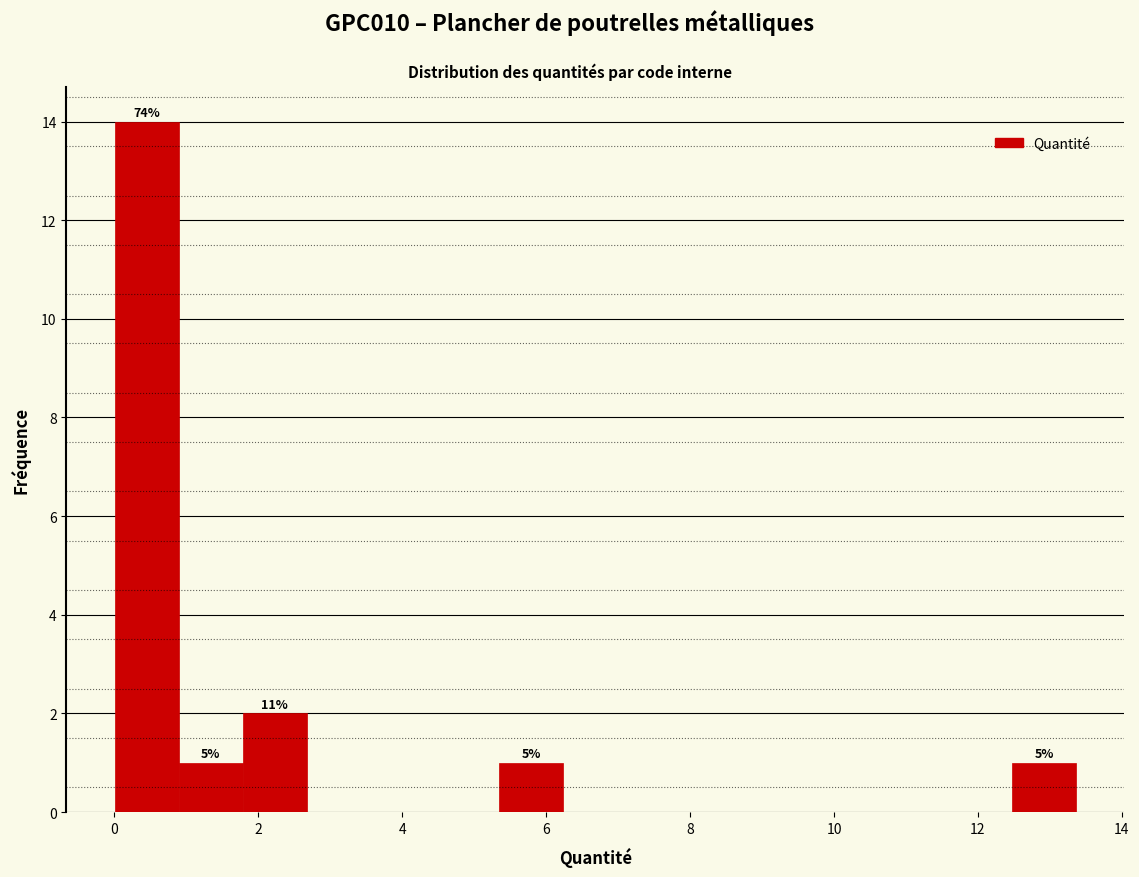

Which range on the x-axis has the tallest bar?

0.0 to 0.8